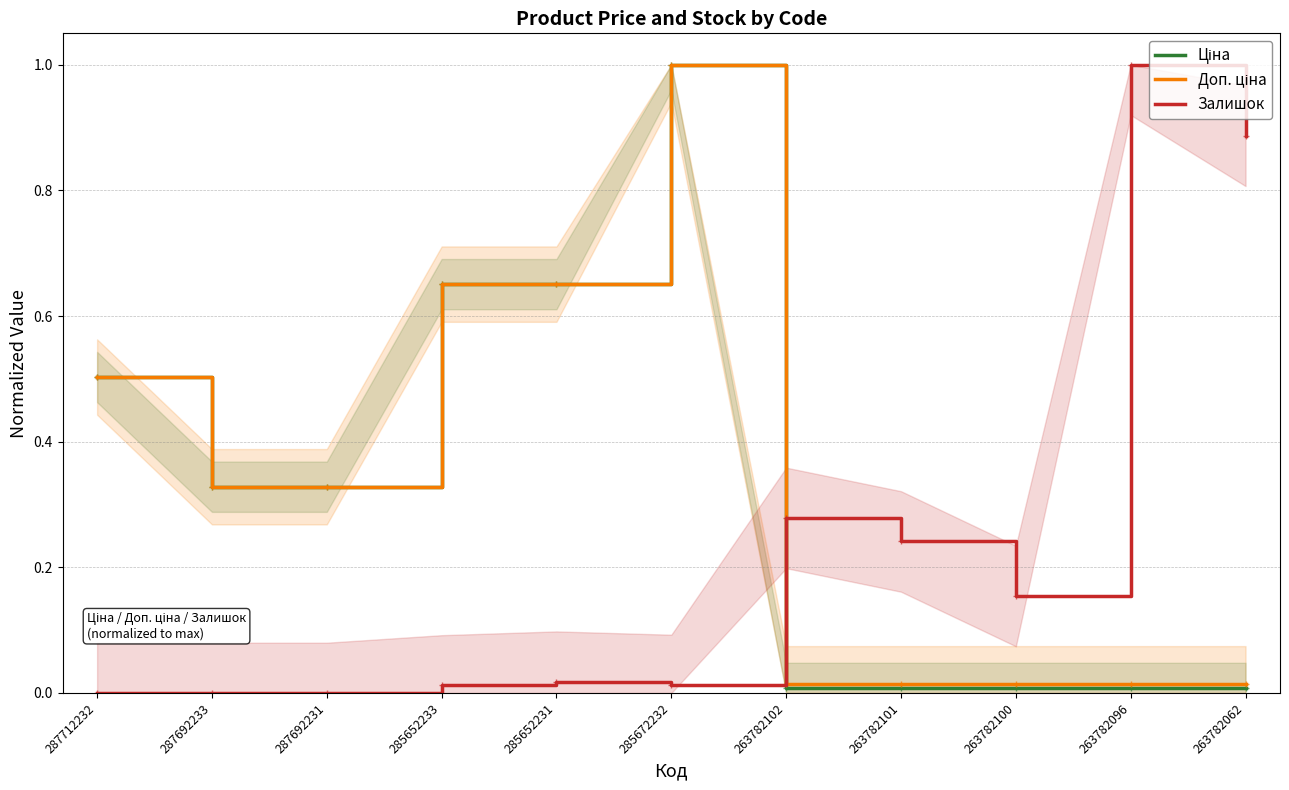

Is the value of Залишок at 285652231 greater than the value of Ціна at 263782062?

Yes